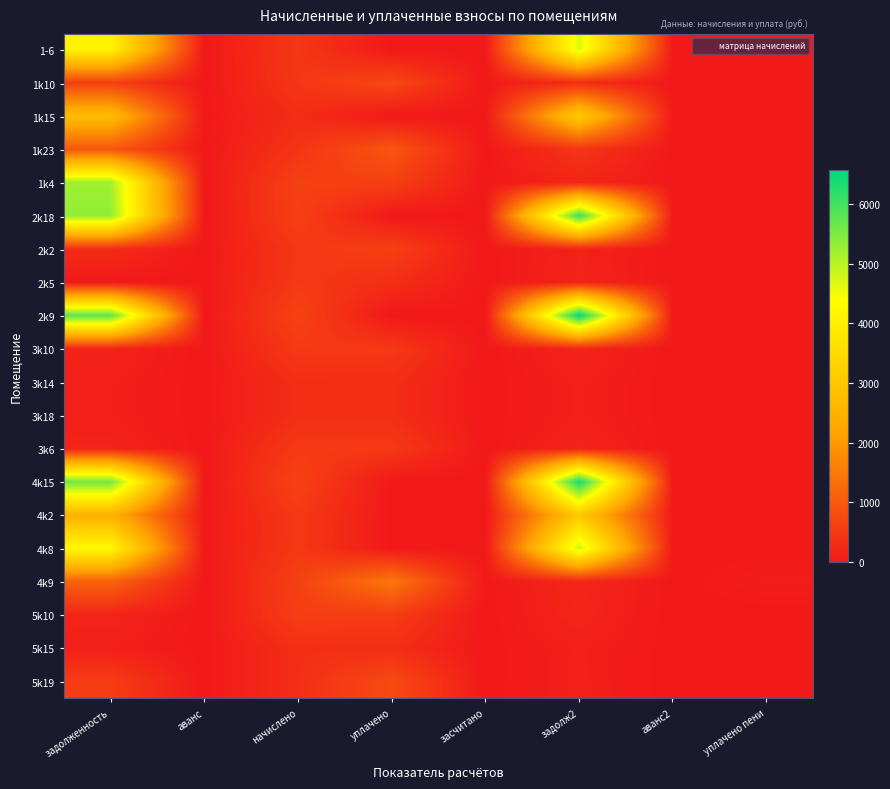

What is the spread (max minus min) of values at уплачено пени?

87.6